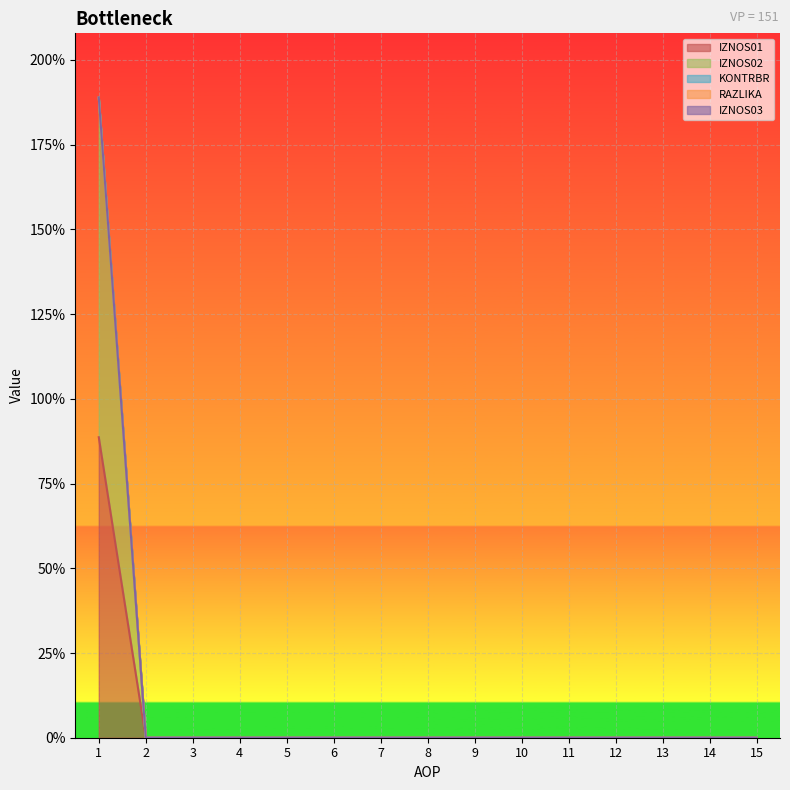

How many RAZLIKA values are between 0 and 1?

14